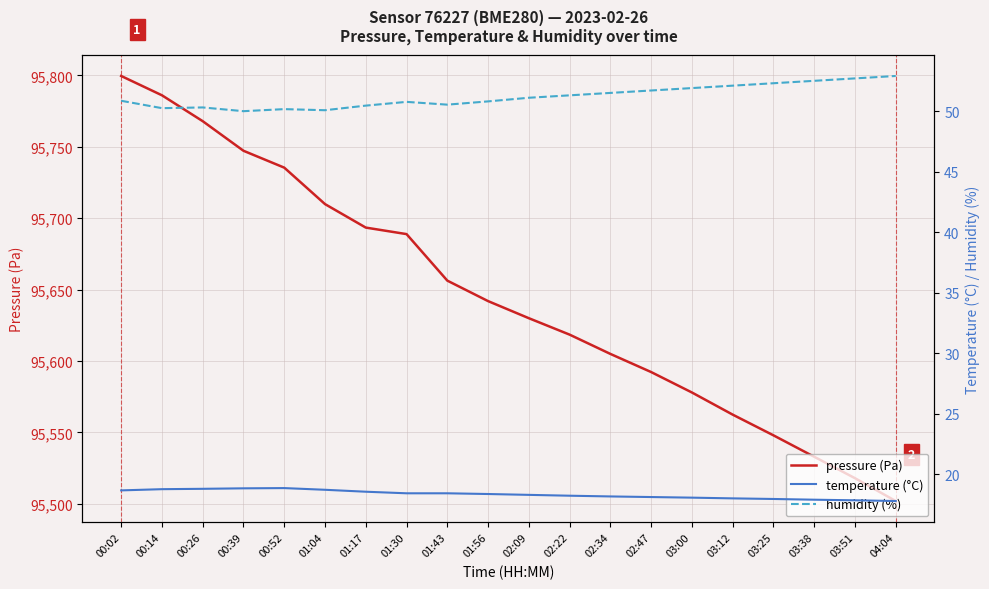

Is the value of pressure (Pa) at 02:09 greater than the value of humidity (%) at 03:51?

Yes